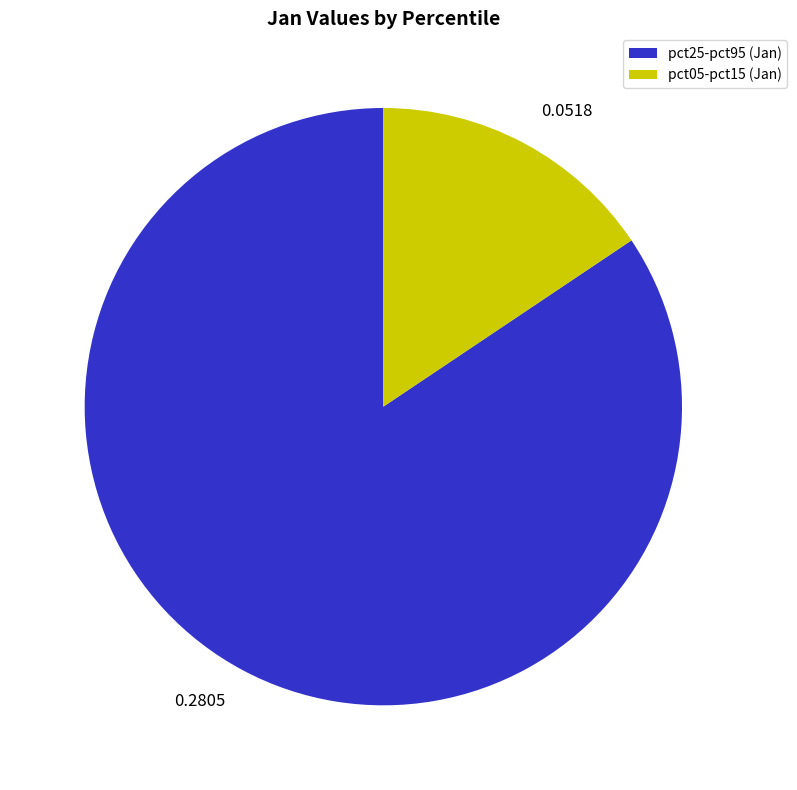

Do 0.2805 and 0.0518 together represent more than half of the pie?

Yes